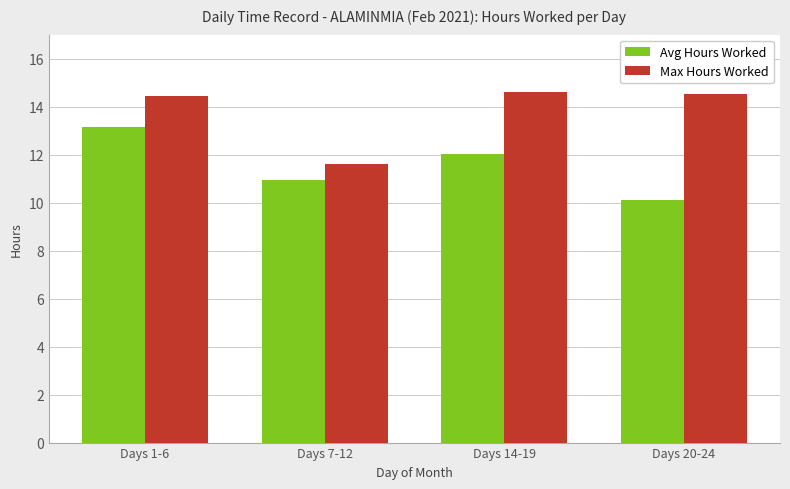

What is the label of the 1st bar from the right?

Days 20-24